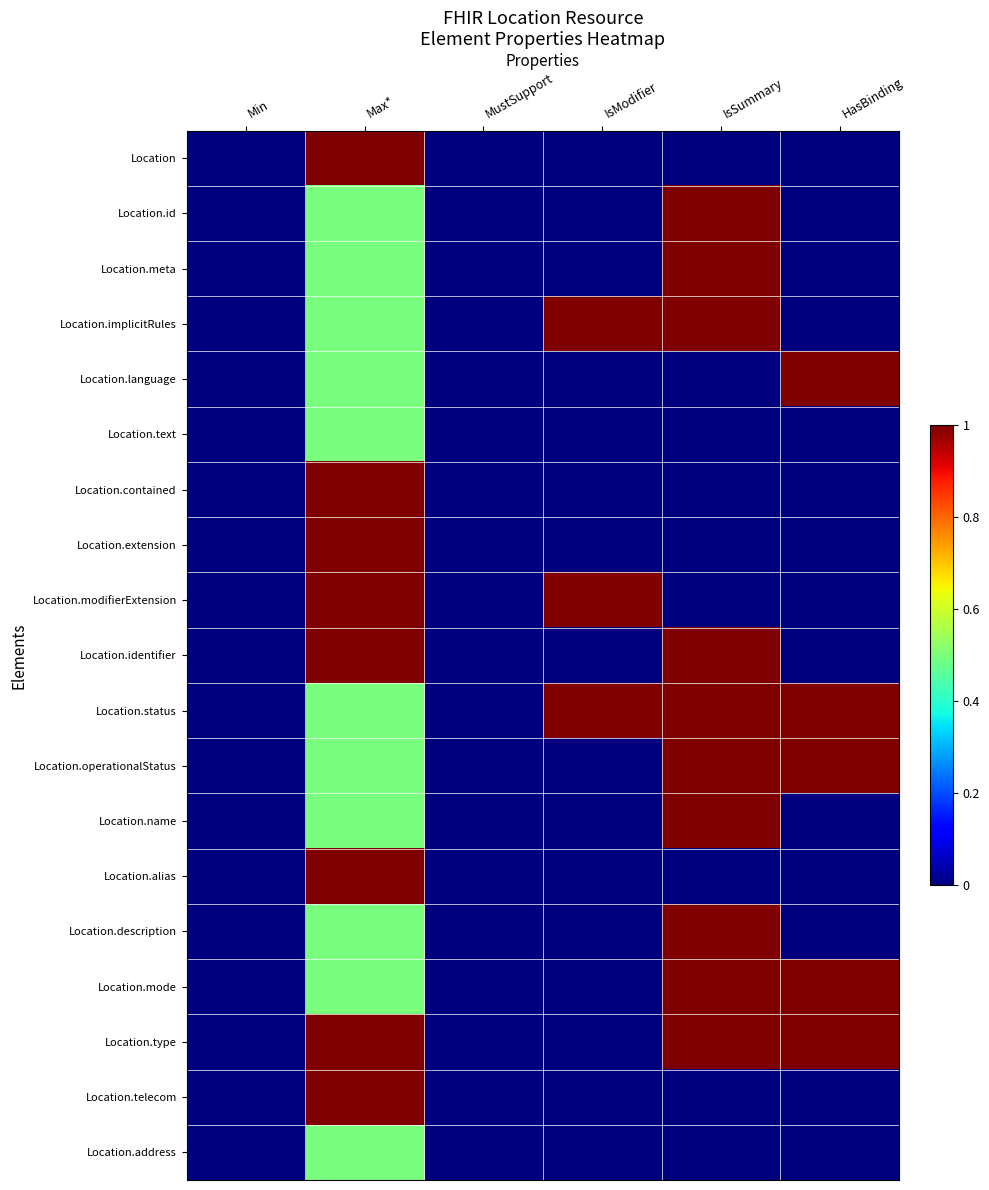

What is the greatest value displayed?

1.0